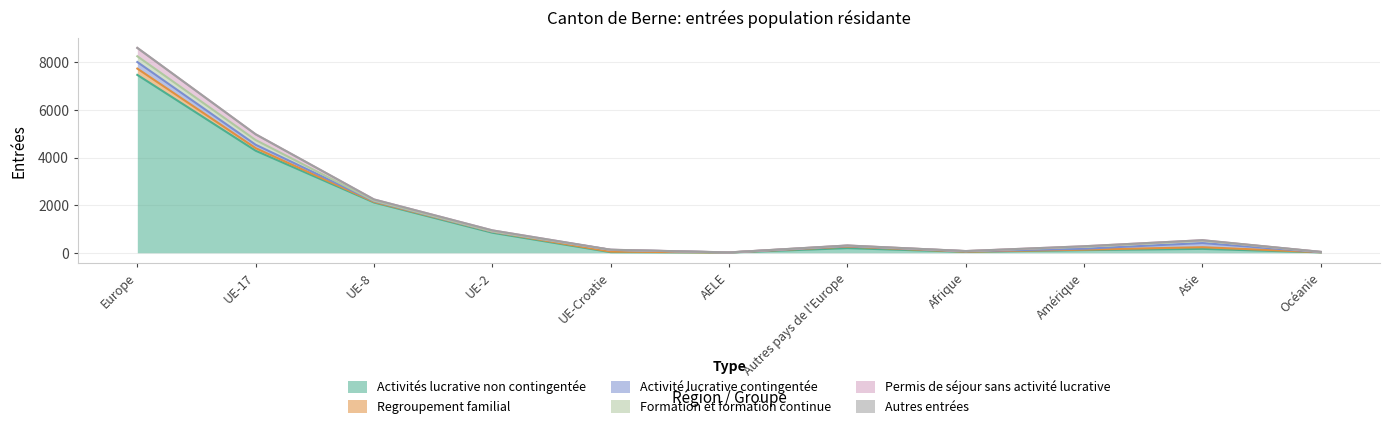

What are all the series names shown in the legend?

Activités lucrative non contingentée, Regroupement familial, Activité lucrative contingentée, Formation et formation continue, Permis de séjour sans activité lucrative, Autres entrées